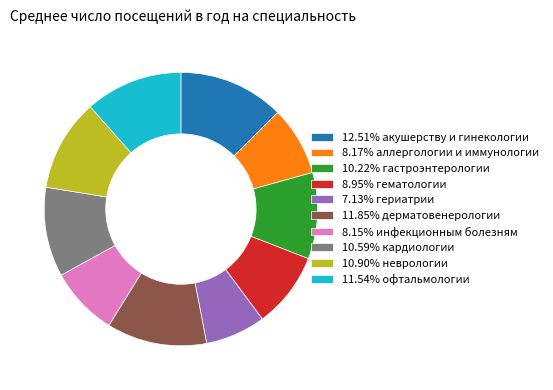

Approximately how many times larger is the value at 11.54% офтальмологии compared to 8.95% гематологии?

1.3